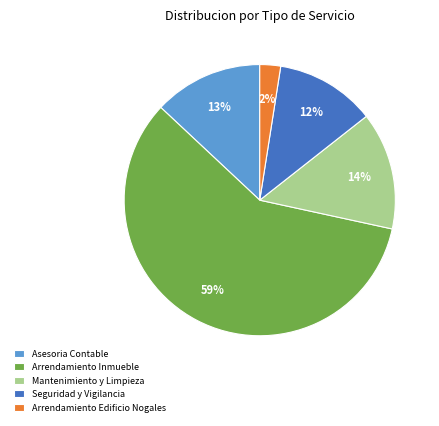

To the nearest percent, what portion does Asesoria Contable represent?

13%